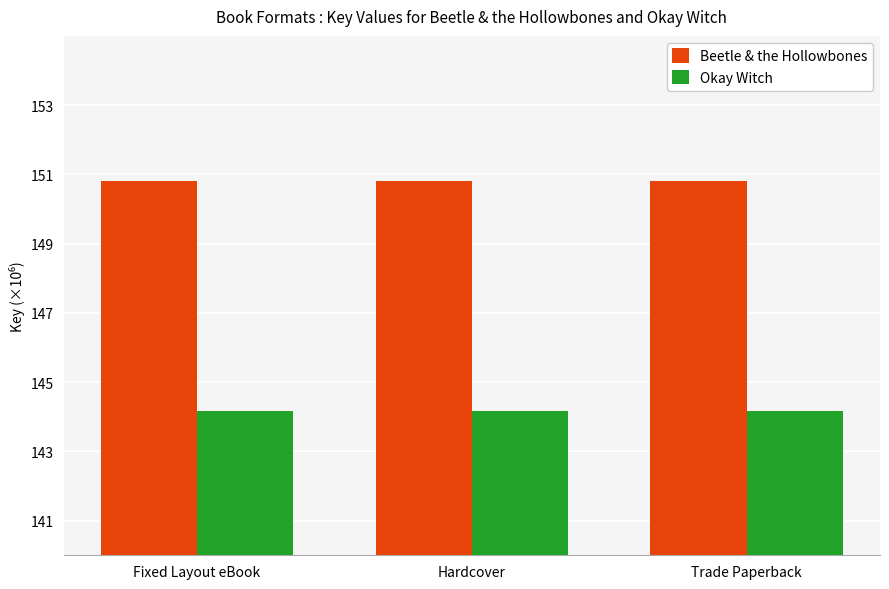

Rank the series by their average value, from highest to lowest.

Beetle & the Hollowbones, Okay Witch